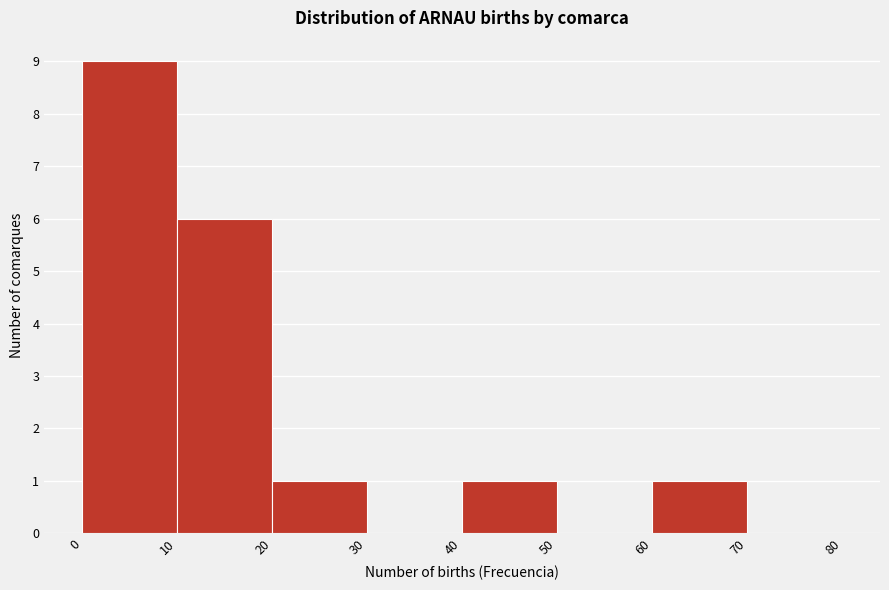

Over which range of the x-axis is the bar tallest?

0 to 10